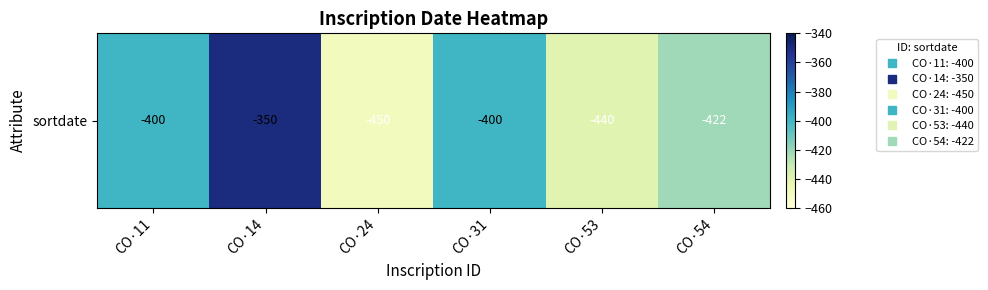

Which label corresponds to the smallest value in the chart?

CO·24